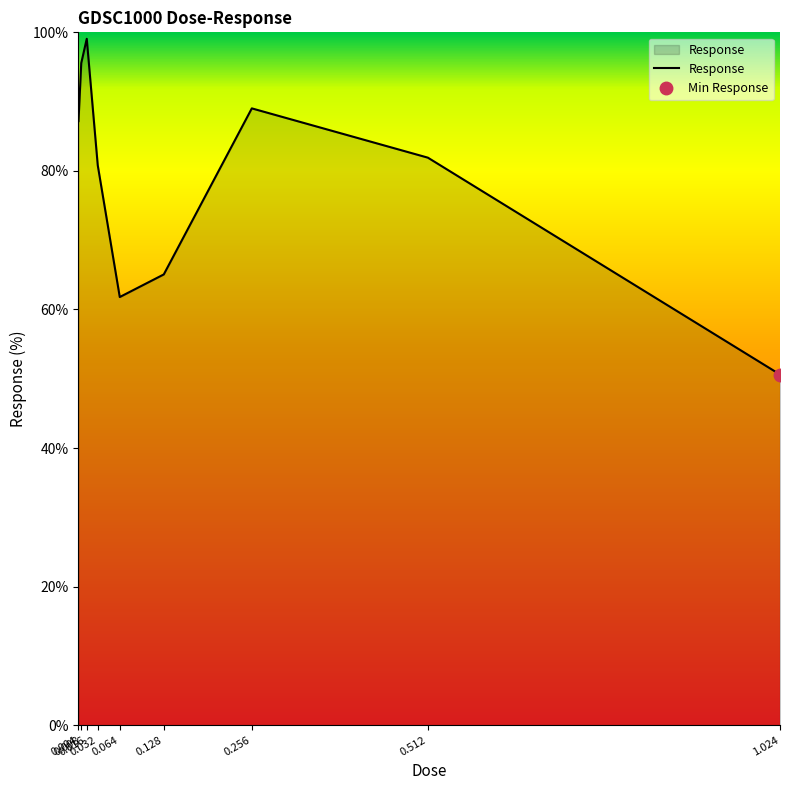

What is the difference between the second highest and second lowest values?

33.8